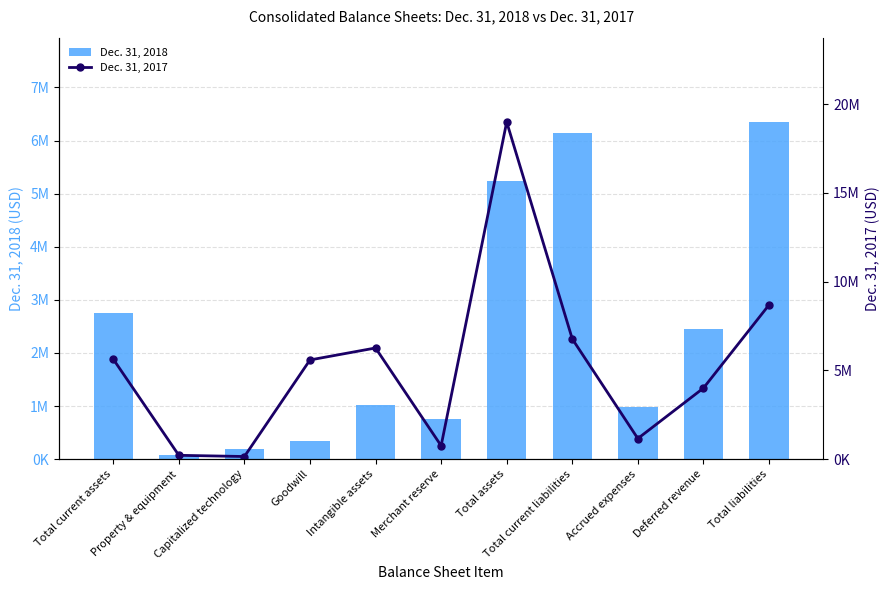

List the series in order of their peak value, highest first.

Dec. 31, 2017, Dec. 31, 2018